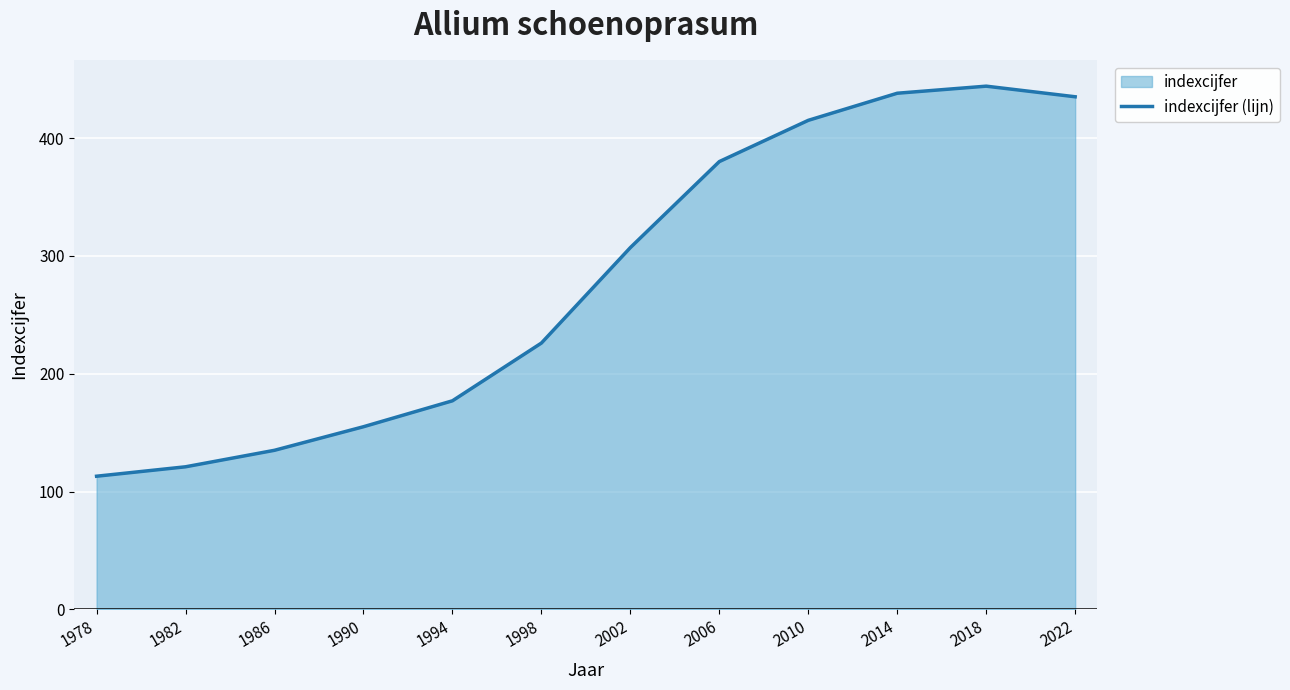

Does the chart display data point markers on the line(s)?

No